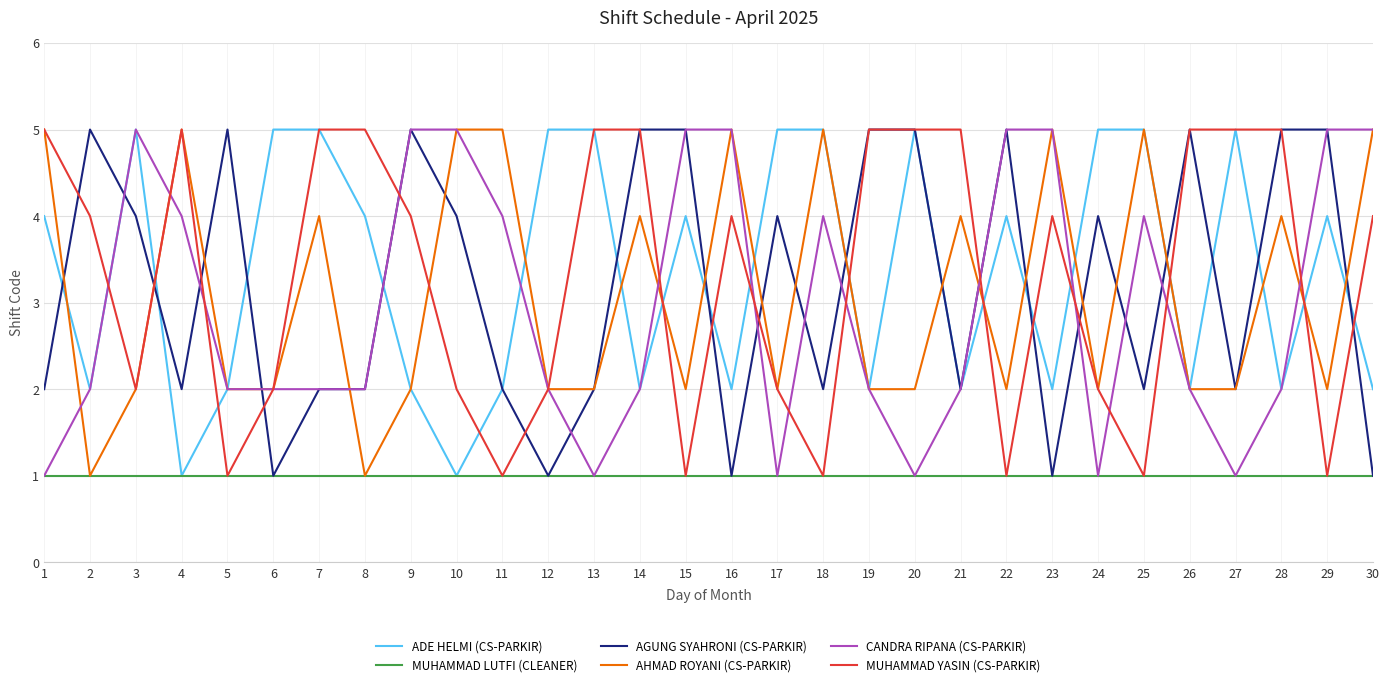

How many AGUNG SYAHRONI (CS-PARKIR) values are between 2 and 5?

25